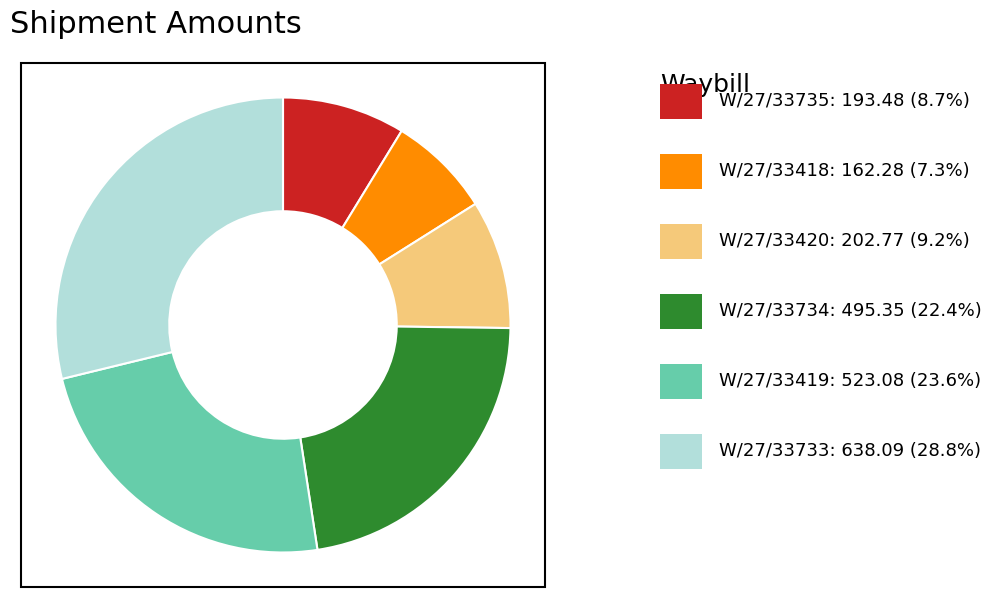

Is there any slice that represents more than half of the pie?

No